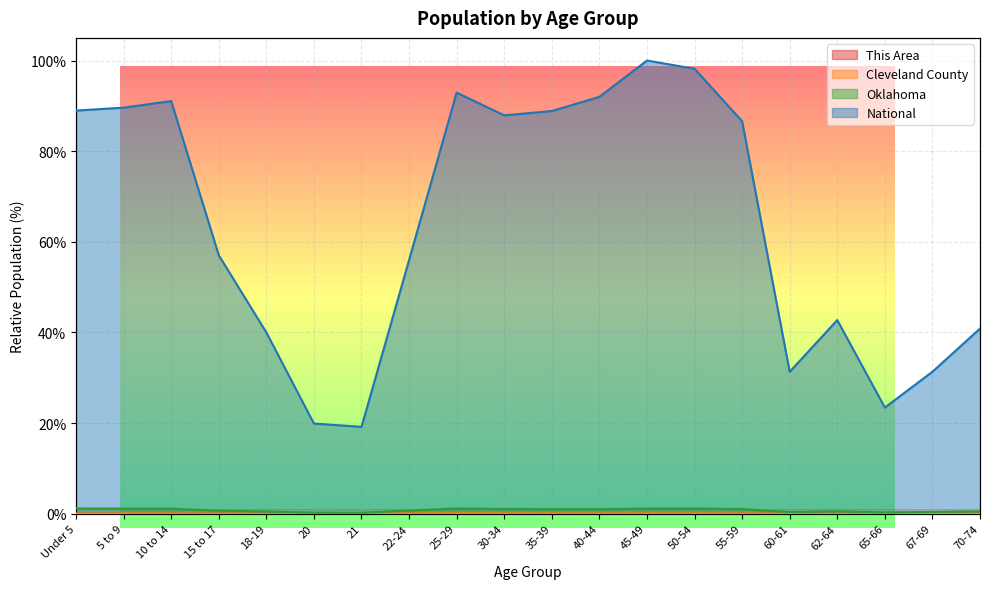

Is the value of National at 60-61 greater than the value of Oklahoma at 30-34?

Yes